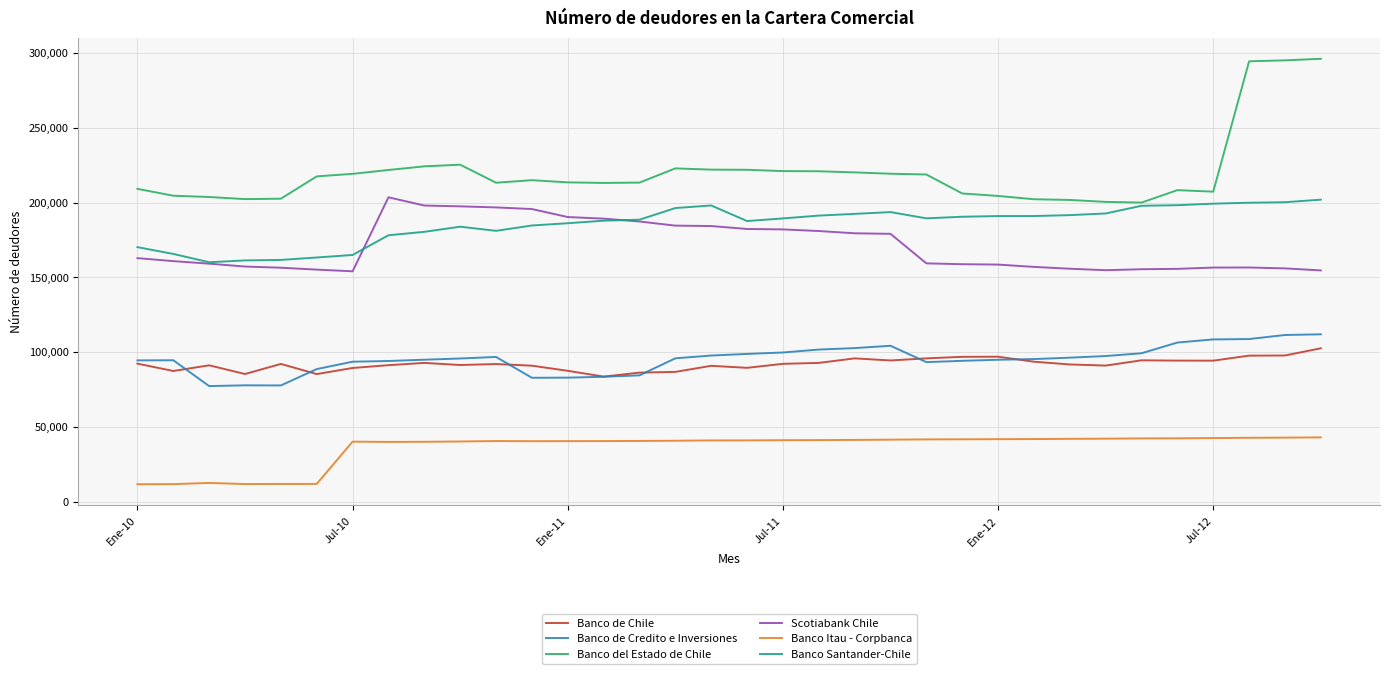

What is the maximum value for Scotiabank Chile?

203503